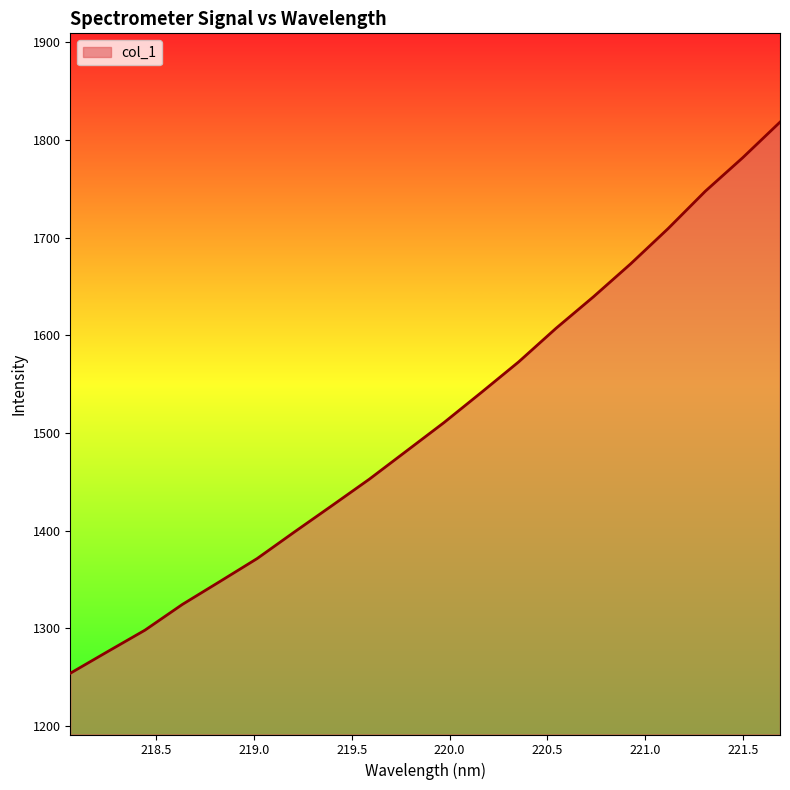

What is the minimum value shown in the chart?

1254.1